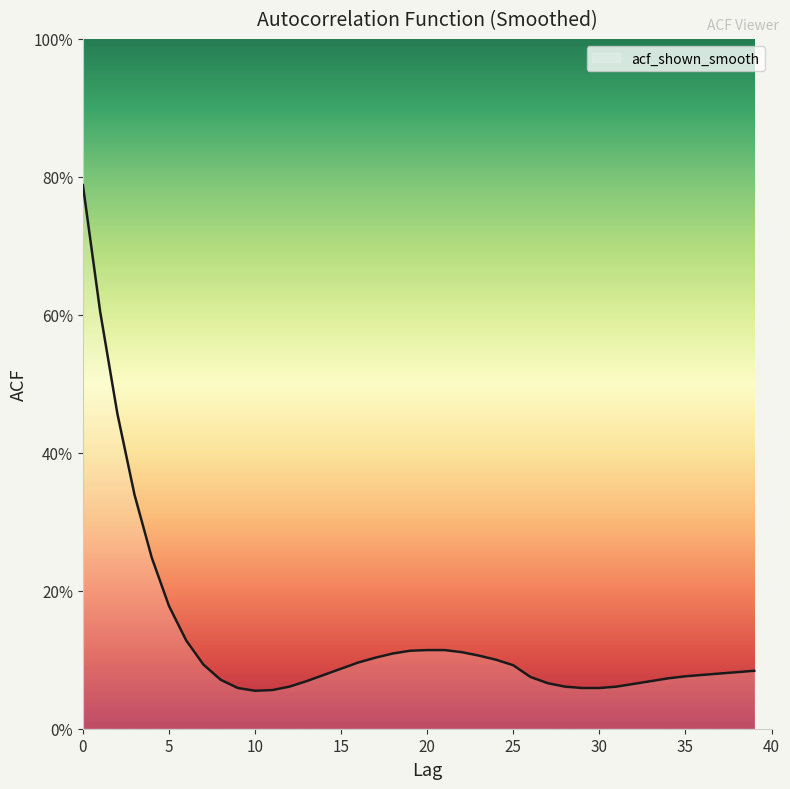

How many points are lower than both their immediate neighbors (excluding endpoints)?

1